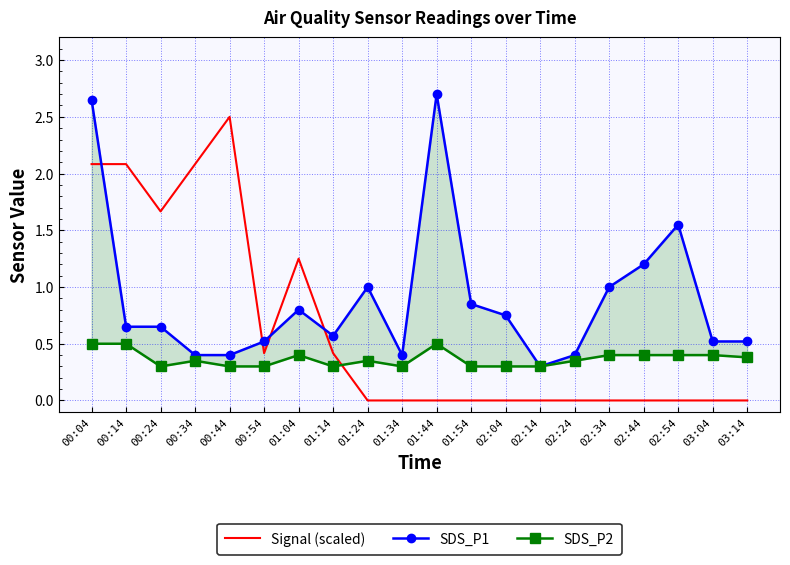

Is this an area chart (filled region under the line)?

No